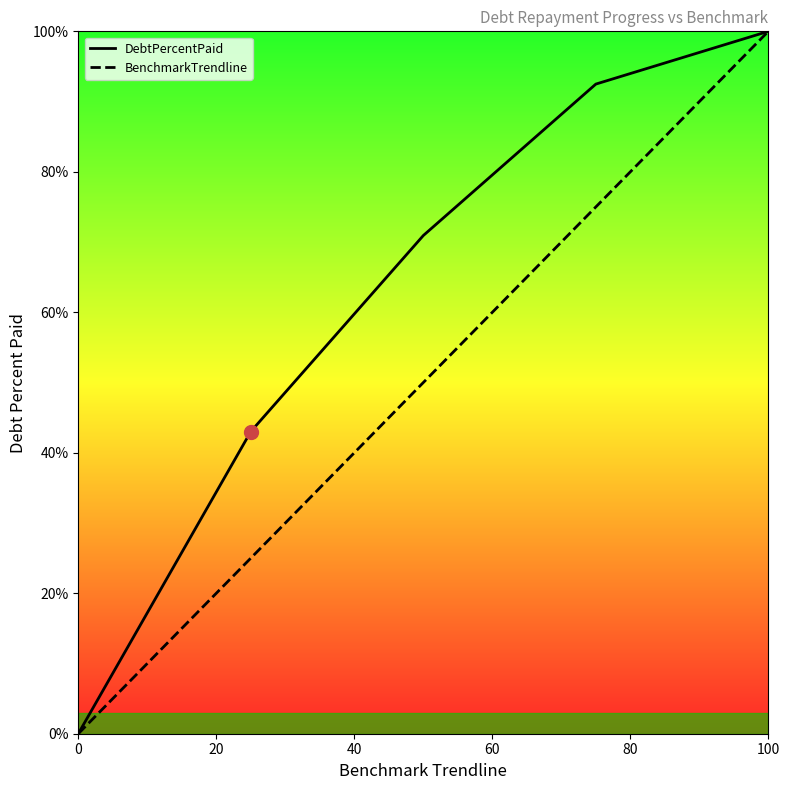

Reading right to left, list all the values displayed in this chart.

DebtPercentPaid: 100.0	92.5	70.9	43.0	0.0
BenchmarkTrendline: 100.0	75.0	50.0	25.0	0.0